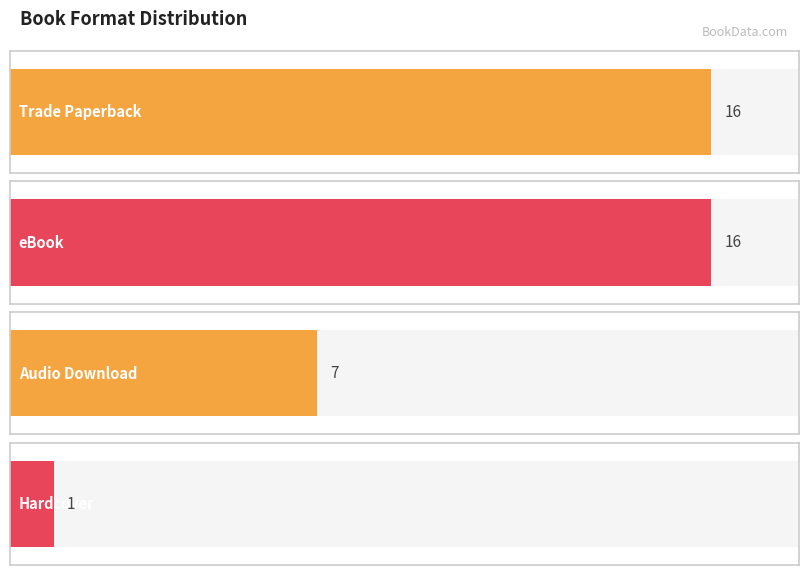

List the labels in order of value, largest first.

Trade Paperback, eBook, Audio Download, Hardcover